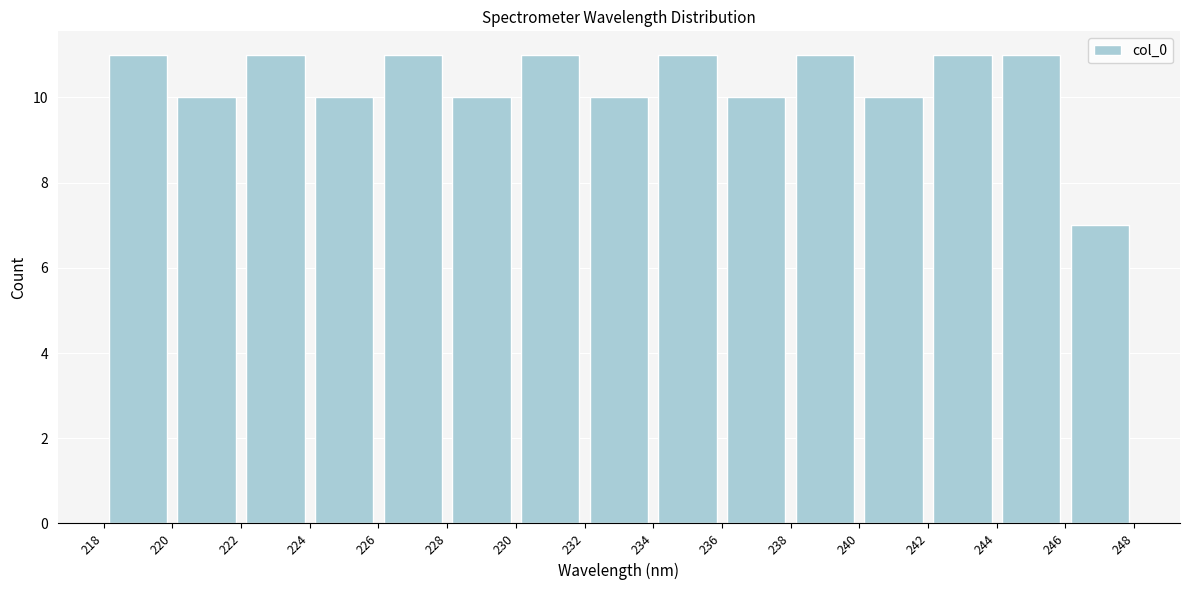

What is the height of the bar covering 218 to 220 on the x-axis? The values are not printed on the chart, so give them approximately, as read against the axis.

11